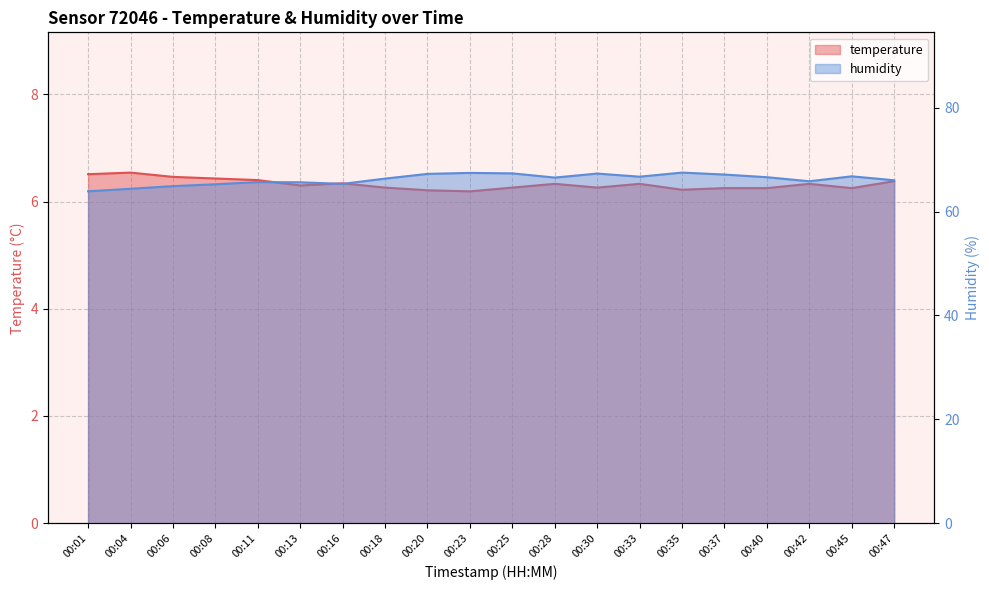

What are all the series names shown in the legend?

temperature, humidity